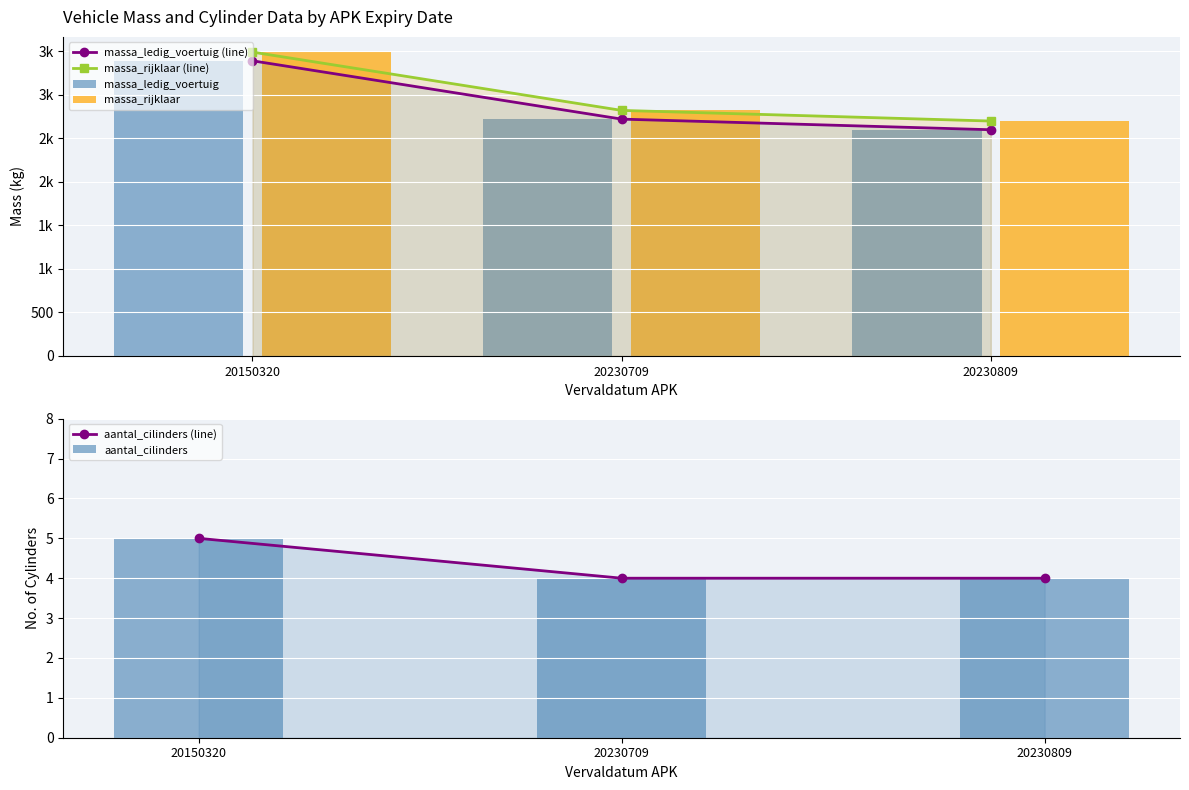

The value of massa_rijklaar at 20230809 is 2698. True or false?

True